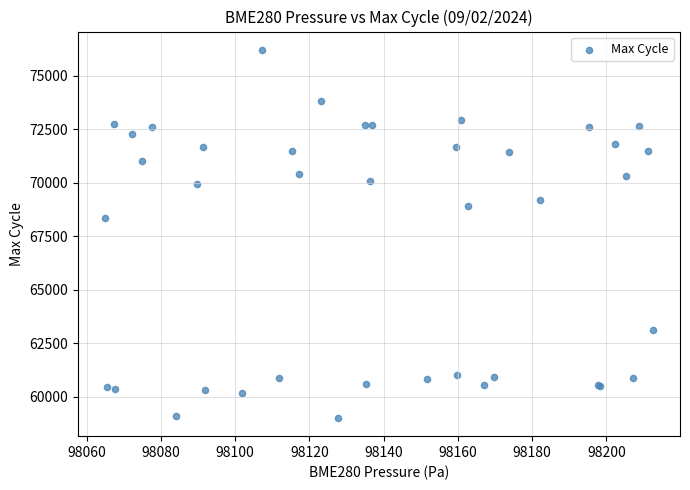

What Y value in the scatter plot is closest to 67603?

68346